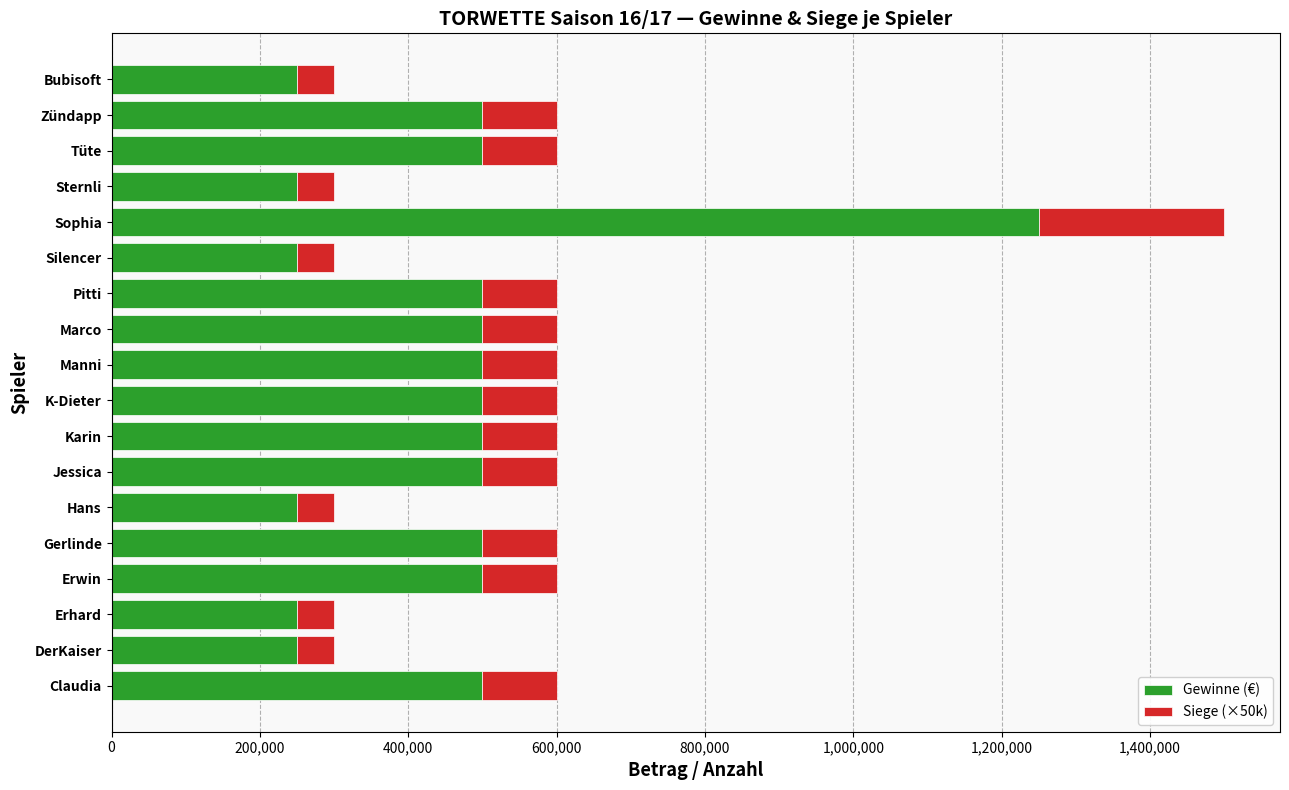

Count the number of data series in this chart.

2